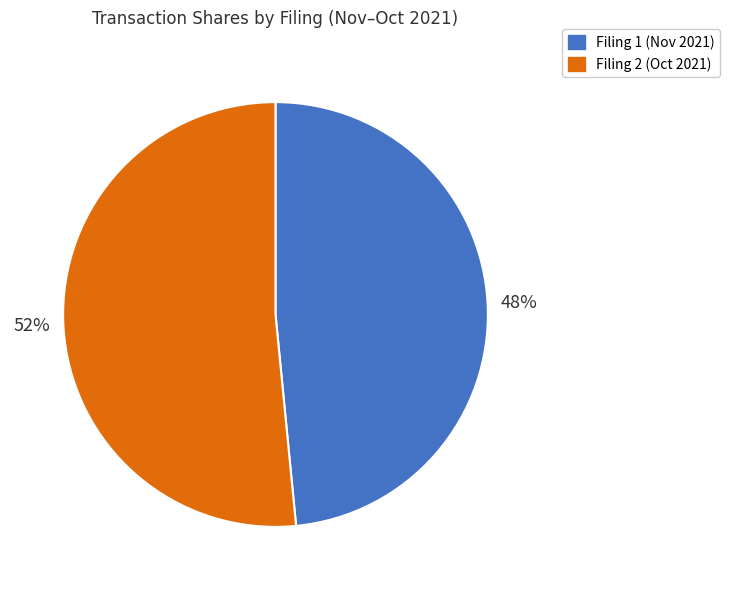

Is there a majority slice in this chart?

Yes